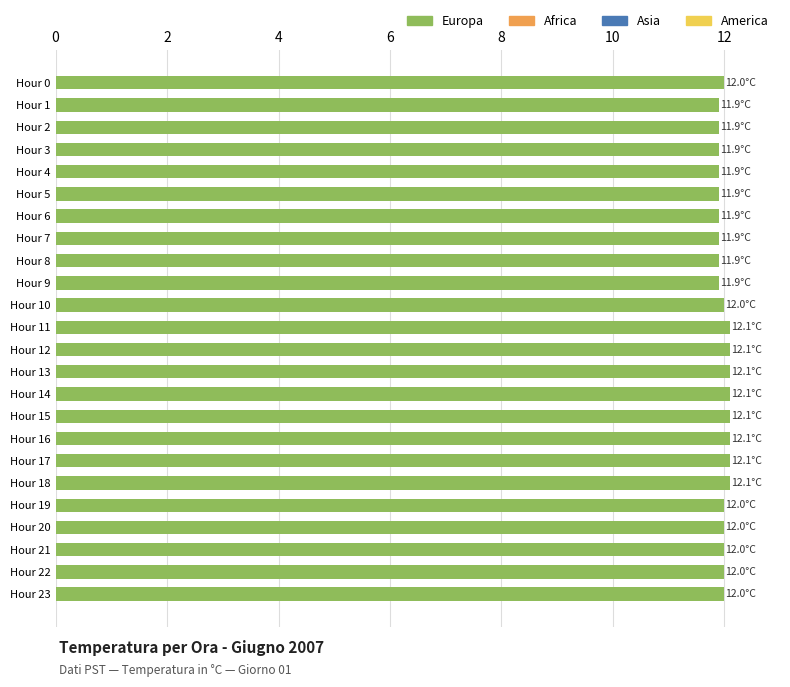

The value at Hour 7 is 11.9. True or false?

True